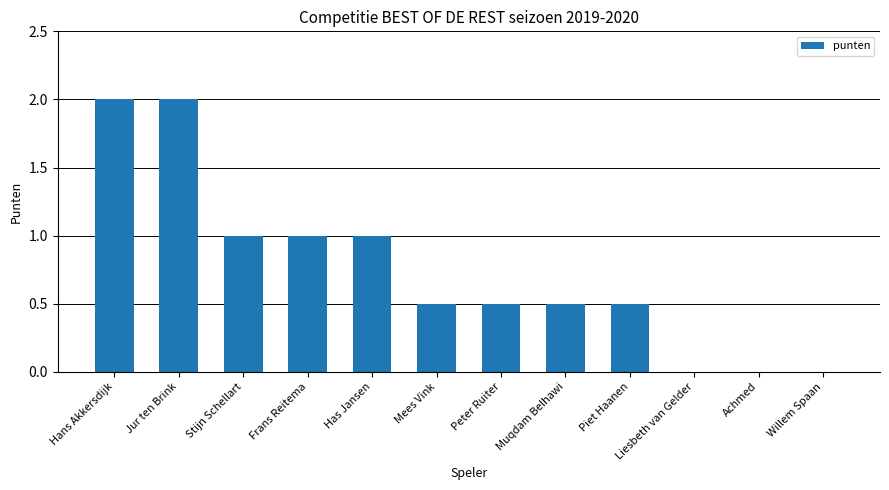

What is the greatest value displayed?

2.0